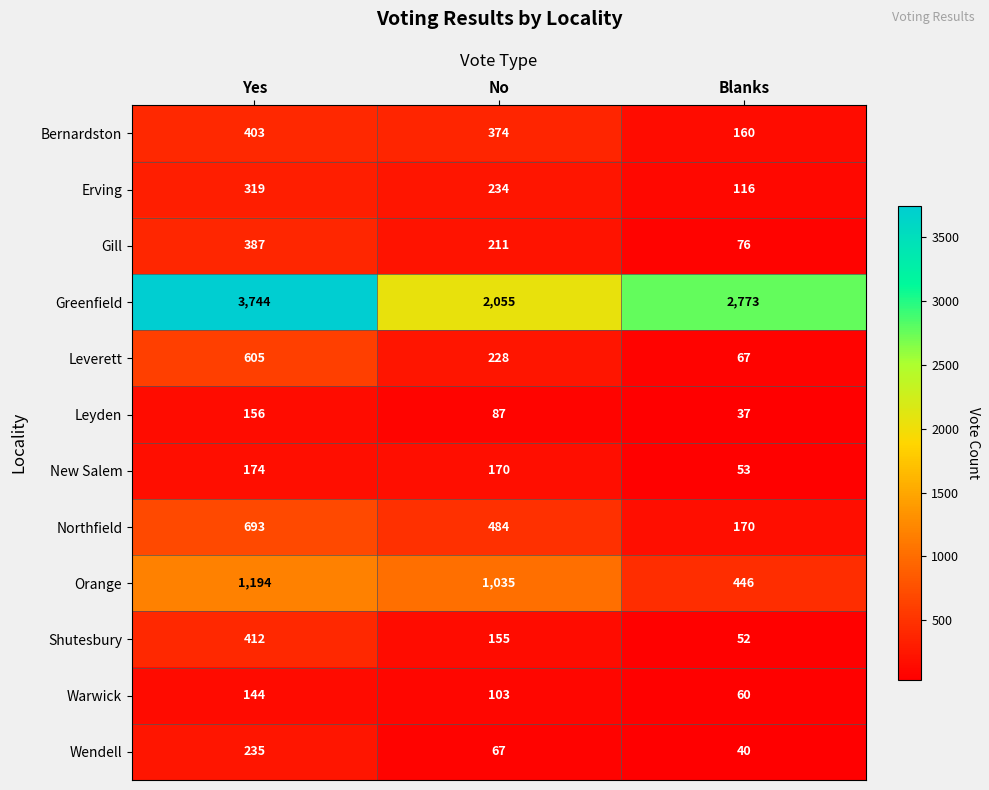

How many data points does each series have?

3